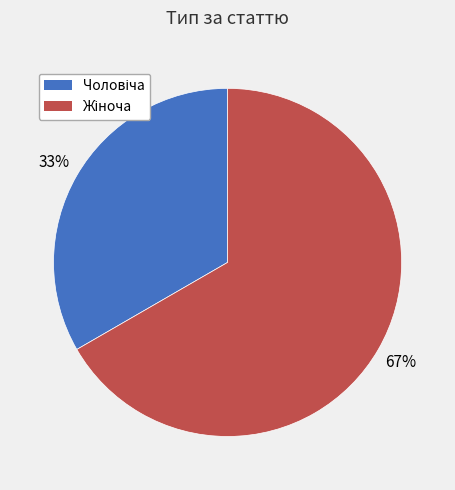

Is there any slice that represents more than half of the pie?

Yes